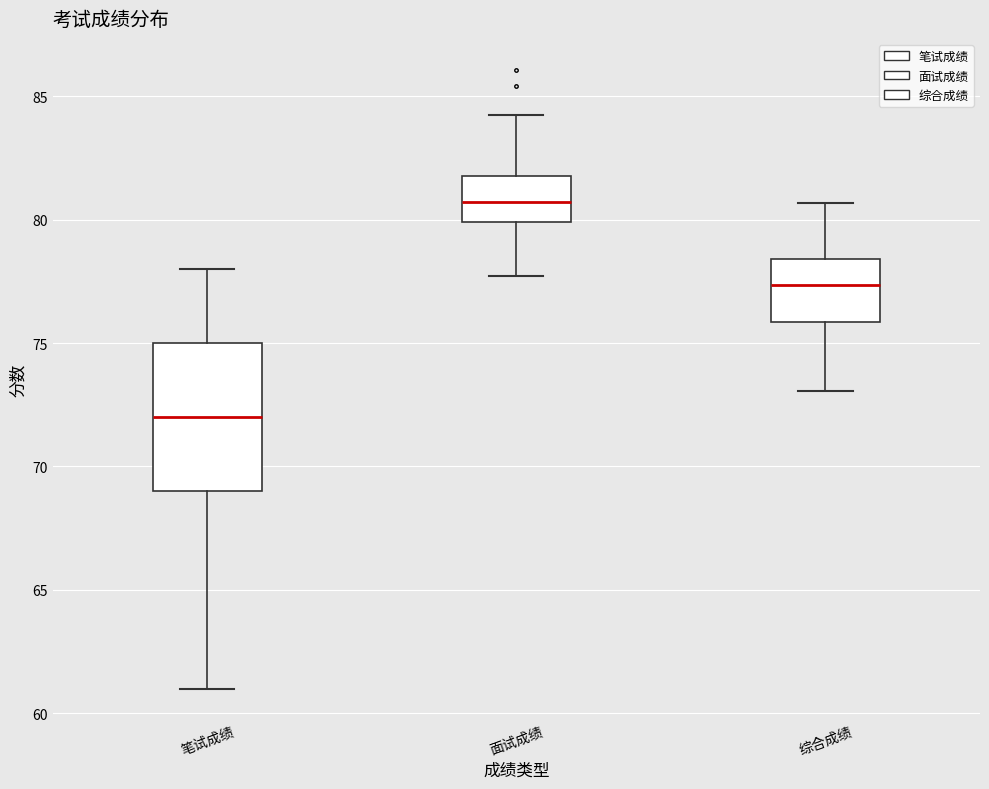

Which box has the highest median line?

面试成绩